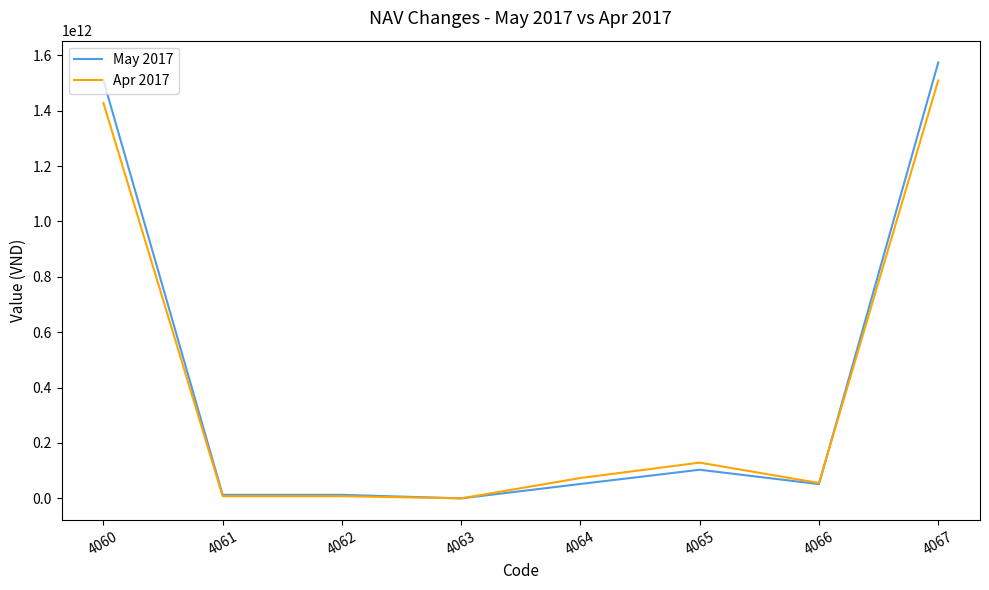

Is the value of Apr 2017 at 4066 greater than the value of May 2017 at 4060?

No